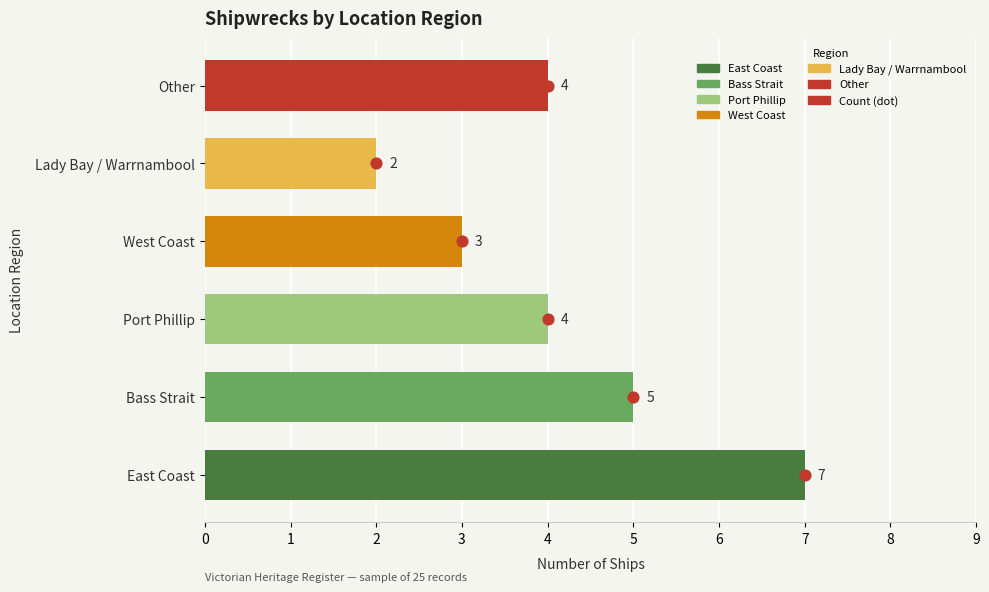

Approximately how many times larger is the value at 4 compared to 2?

0.5